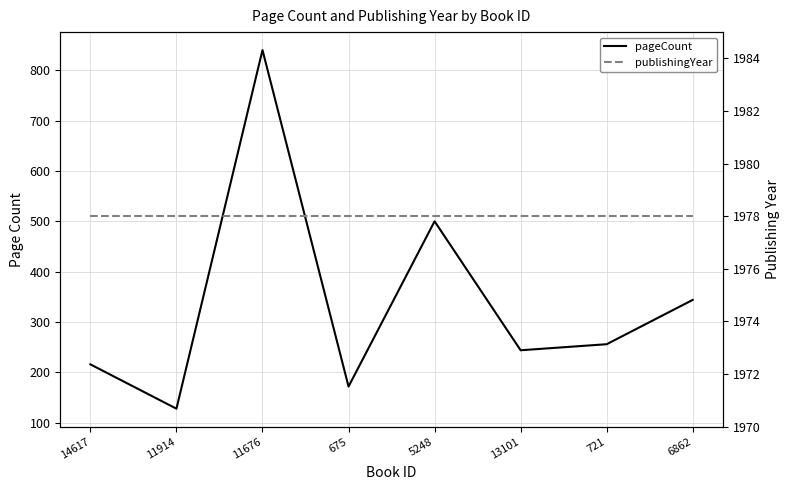

What is the label of the 3rd point from the left?

11676